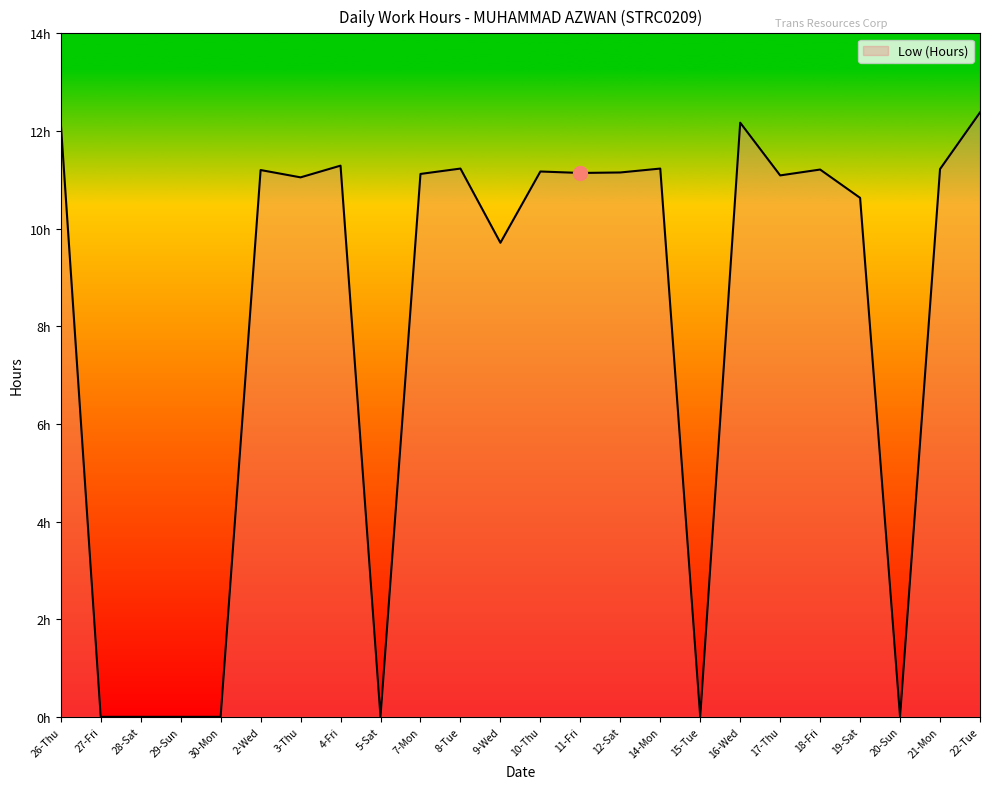

Does the chart display data point markers on the line(s)?

No